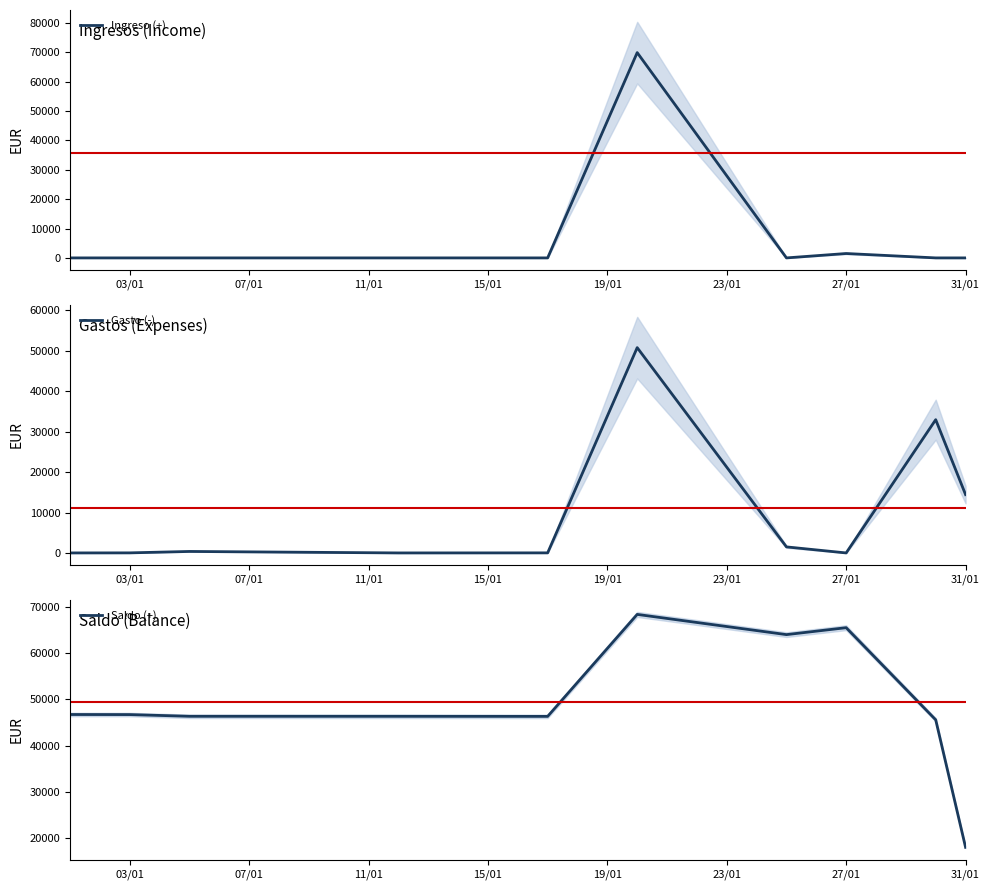

What is the value of the Gasto (-) point at the 3rd from the left?

368.5